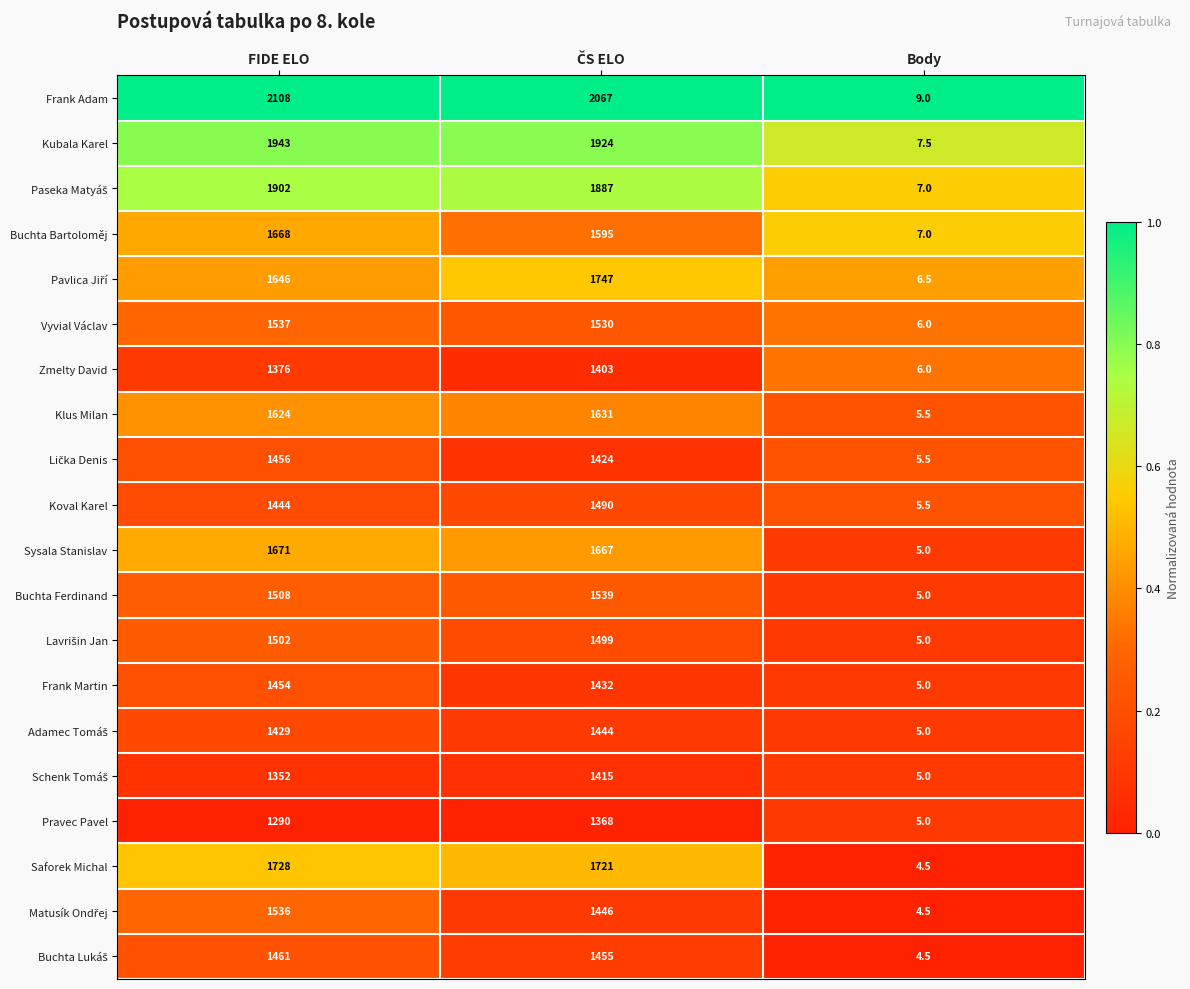

The value of Vyvial Václav at FIDE ELO is 452.6. True or false?

False